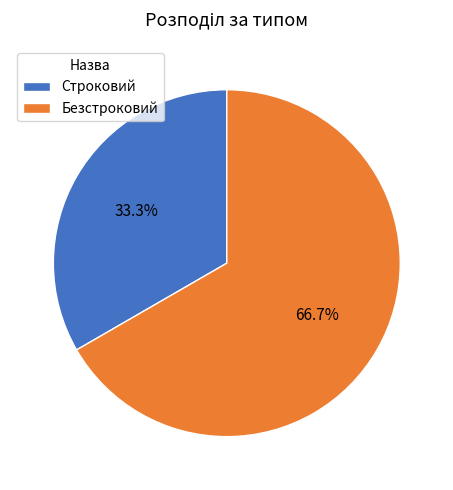

Combined, what portion of the pie is Строковий and Безстроковий?

100.0%